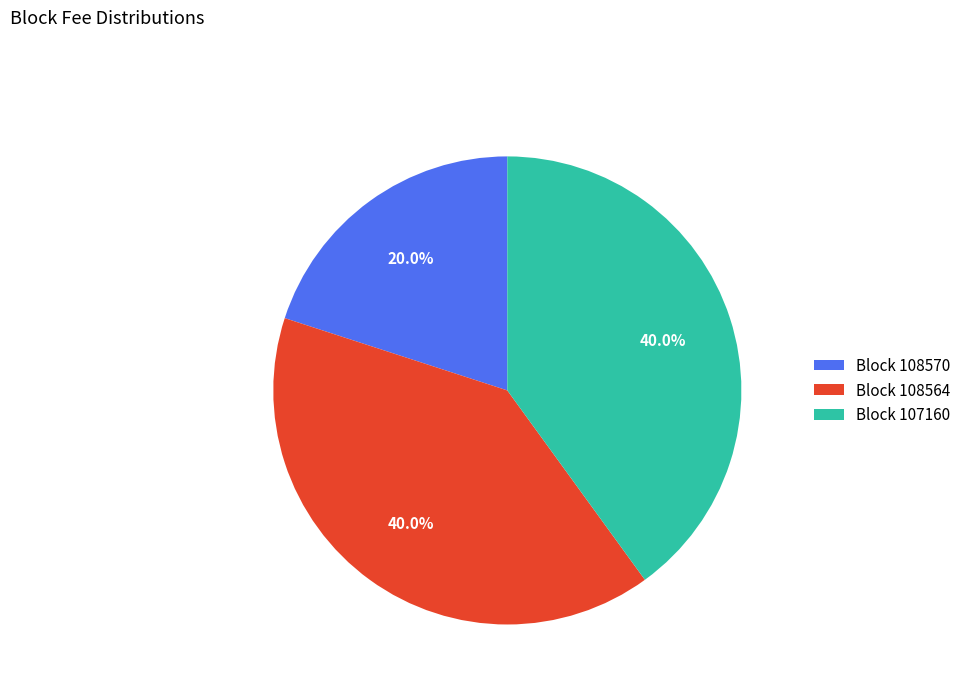

Does any single category account for the majority?

No